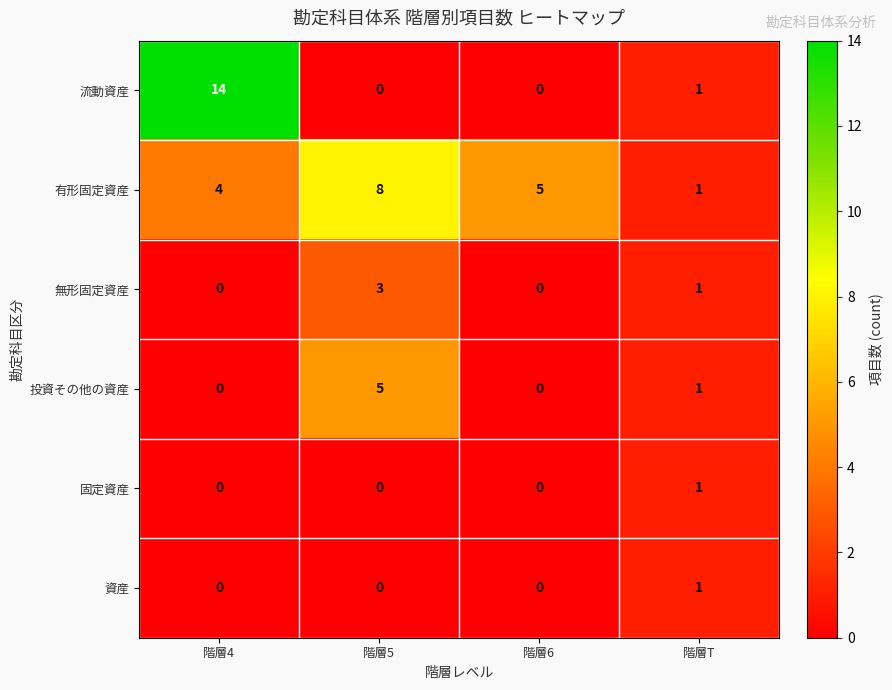

Reading left to right, transcribe all the data shown in this chart.

流動資産: 階層4=14	階層5=0	階層6=0	階層T=1
有形固定資産: 階層4=4	階層5=8	階層6=5	階層T=1
無形固定資産: 階層4=0	階層5=3	階層6=0	階層T=1
投資その他の資産: 階層4=0	階層5=5	階層6=0	階層T=1
固定資産: 階層4=0	階層5=0	階層6=0	階層T=1
資産: 階層4=0	階層5=0	階層6=0	階層T=1